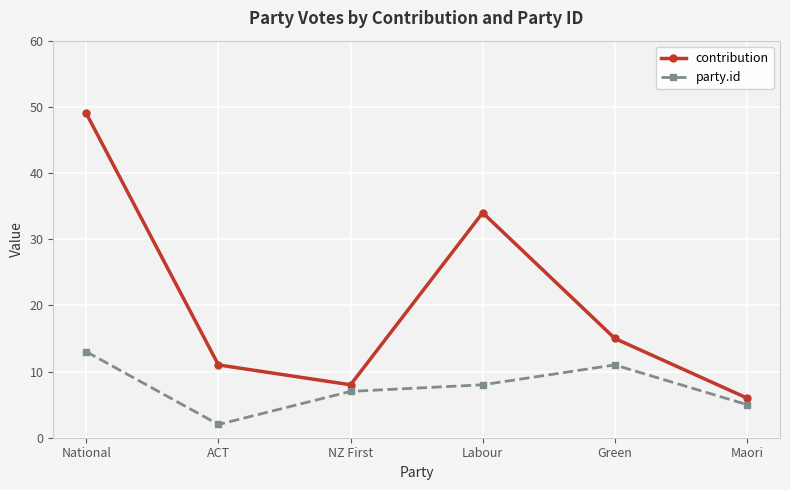

Is this an area chart (filled region under the line)?

No